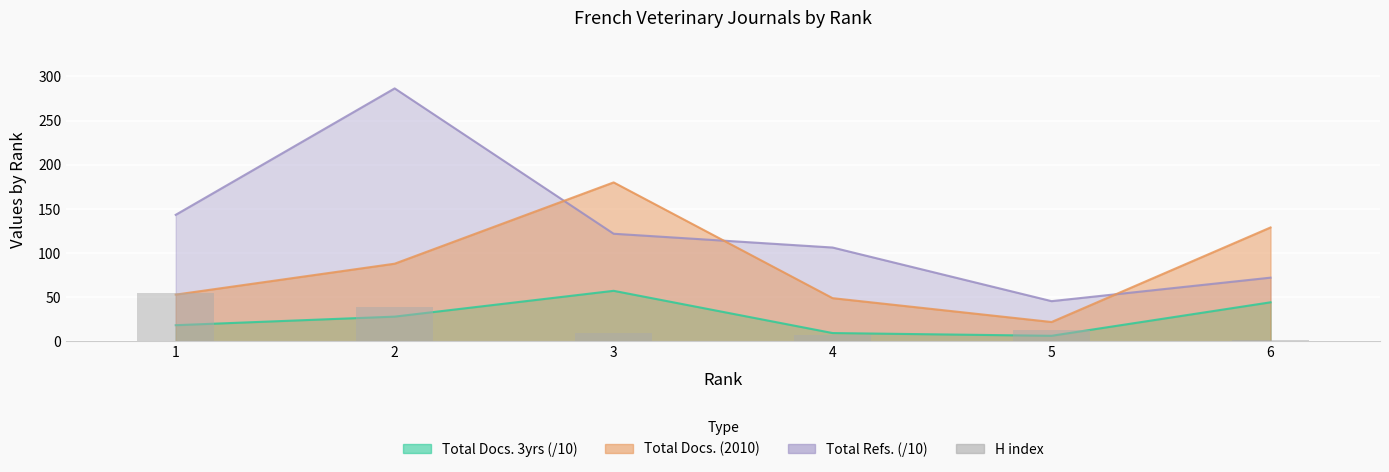

Is it true that the value at 1 is 13?

False